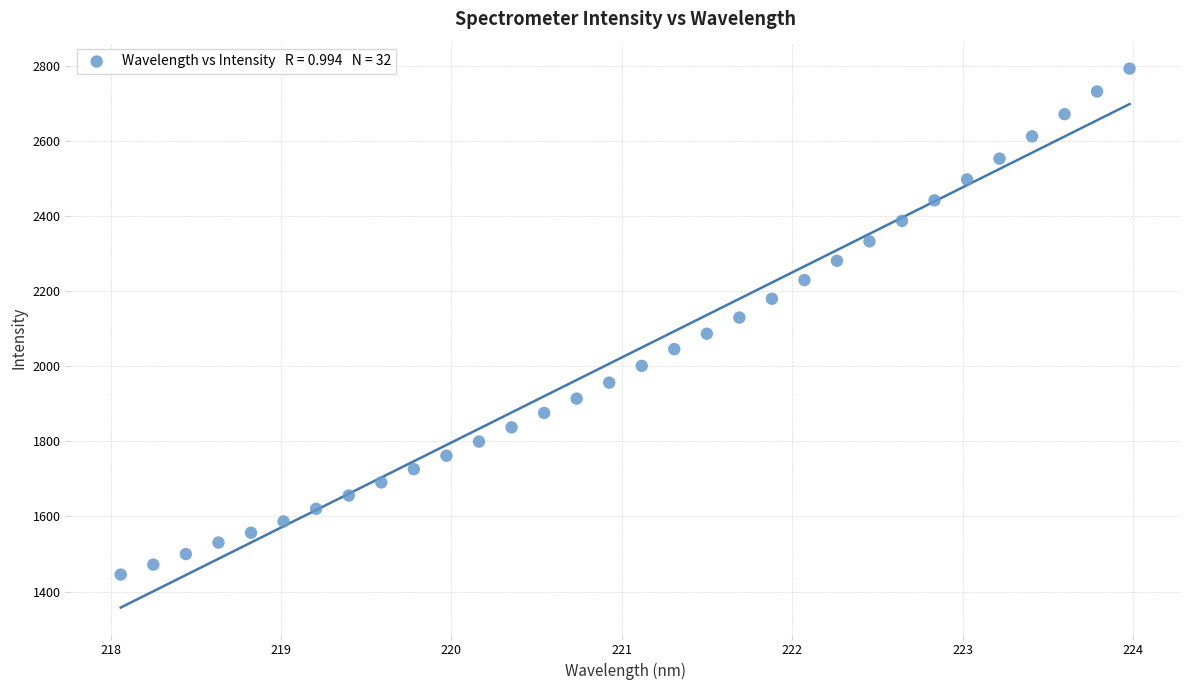

What is the range of Y values (max minus min)?

1348.4